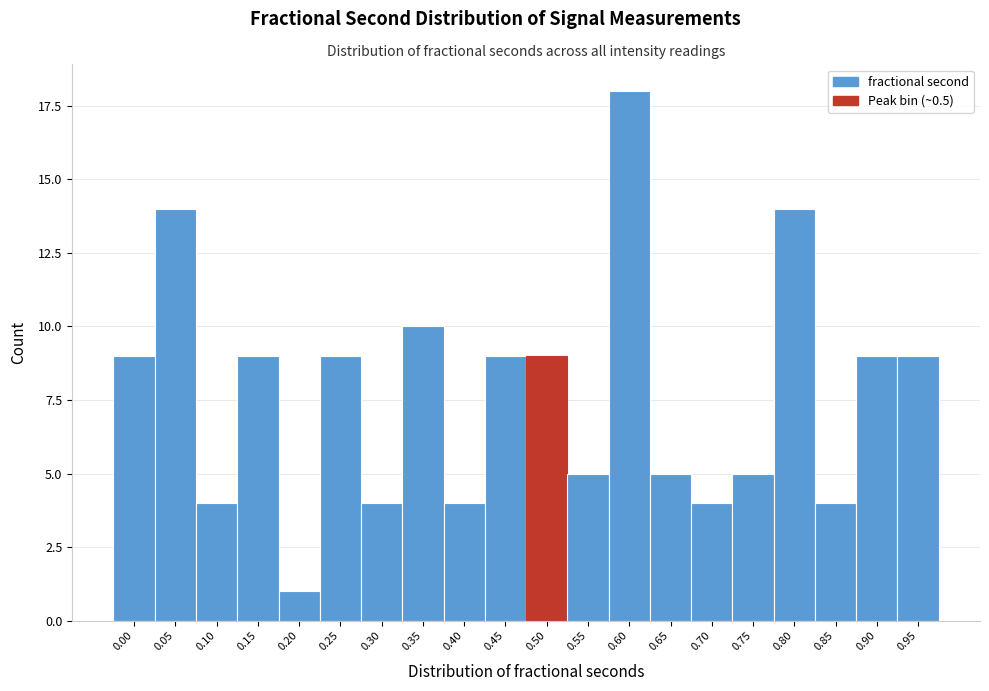

Reading right to left, extract all data points from this chart.

9	9	4	14	5	4	5	18	5	9	9	4	10	4	9	1	9	4	14	9